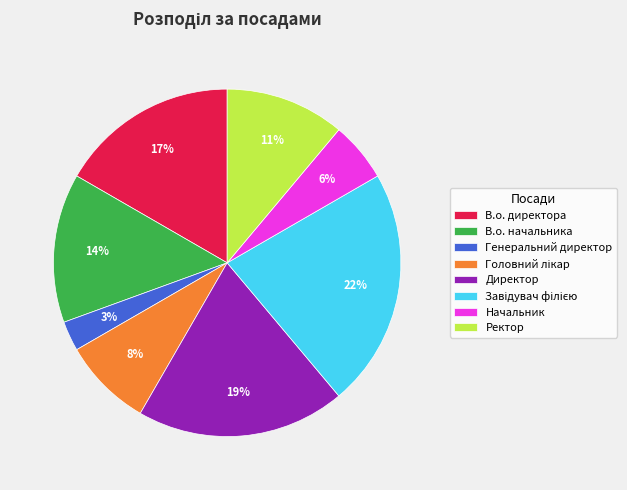

To the nearest percent, what is the difference between the largest and smallest slice percentages?

19%